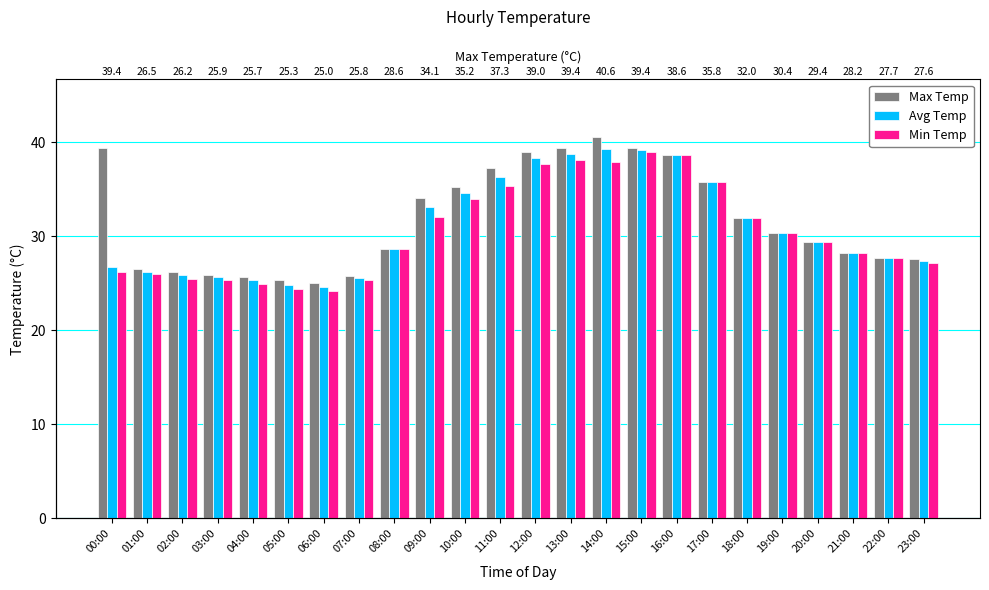

Rank the series by their maximum value, from highest to lowest.

Max Temp, Avg Temp, Min Temp